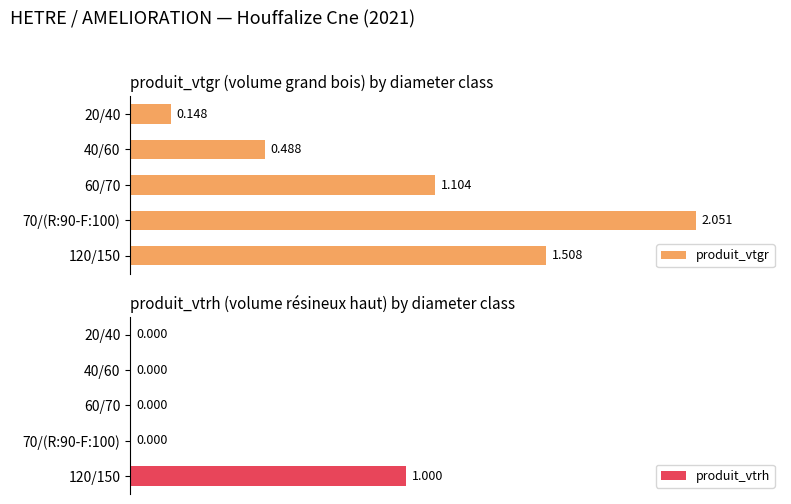

List the series in order of their peak value, lowest first.

produit_vtrh, produit_vtgr